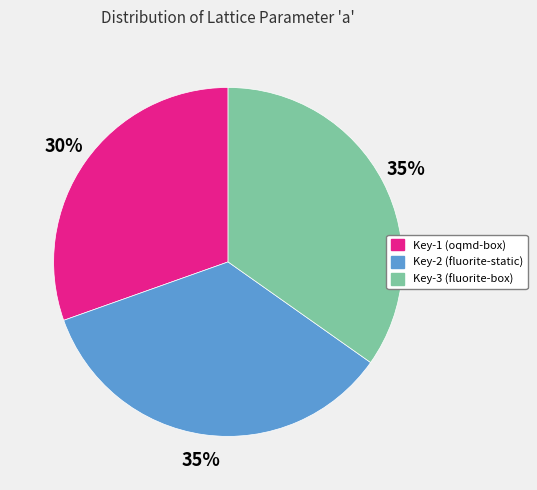

To the nearest percent, what is the average slice percentage?

33%